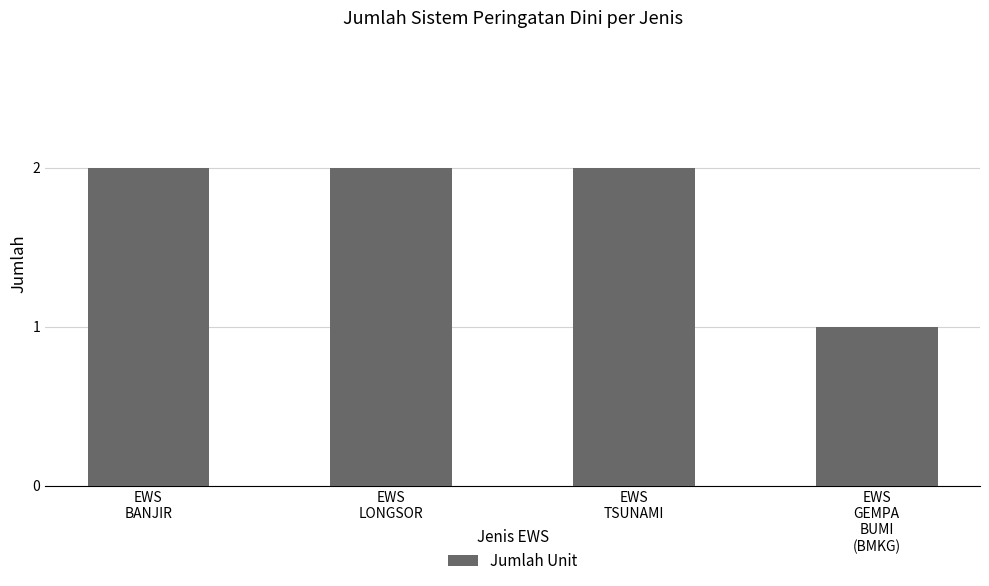

What is the maximum value shown in the chart?

2